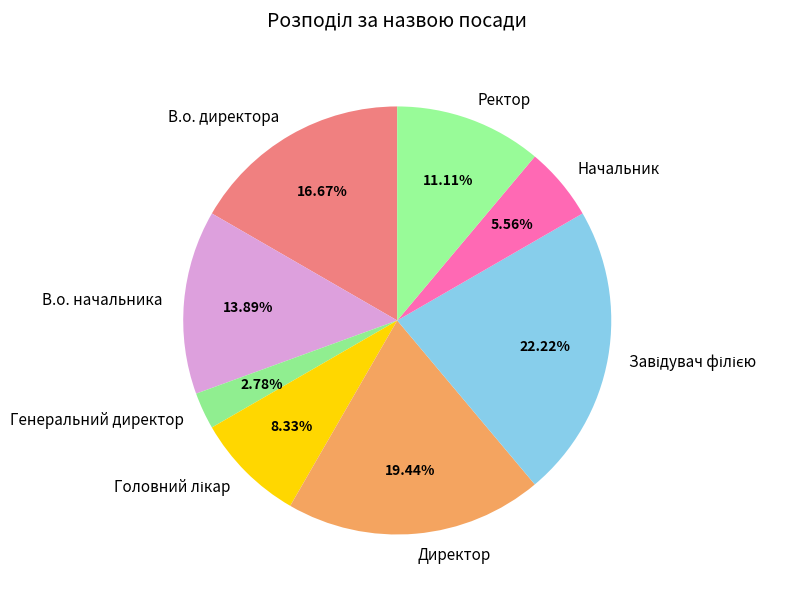

What is the smallest slice in the pie chart?

Генеральний директор